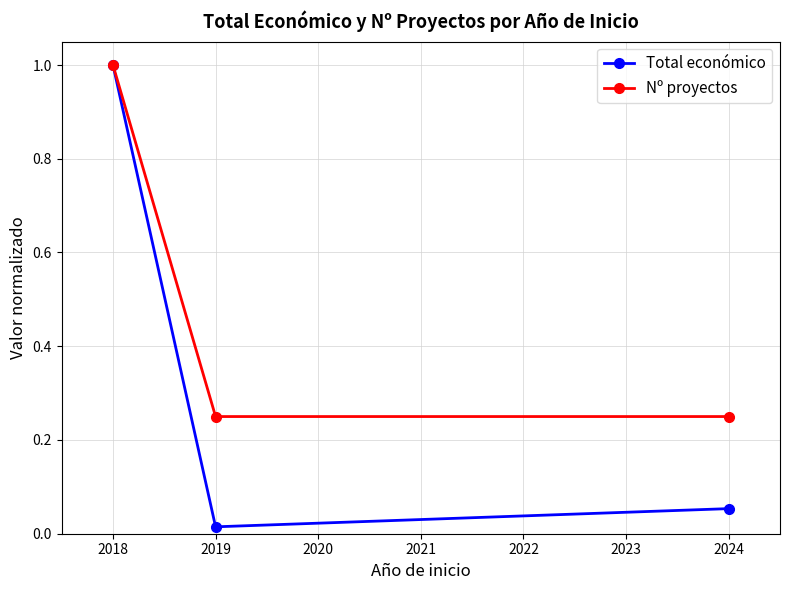

How many categories are shown in the chart?

3